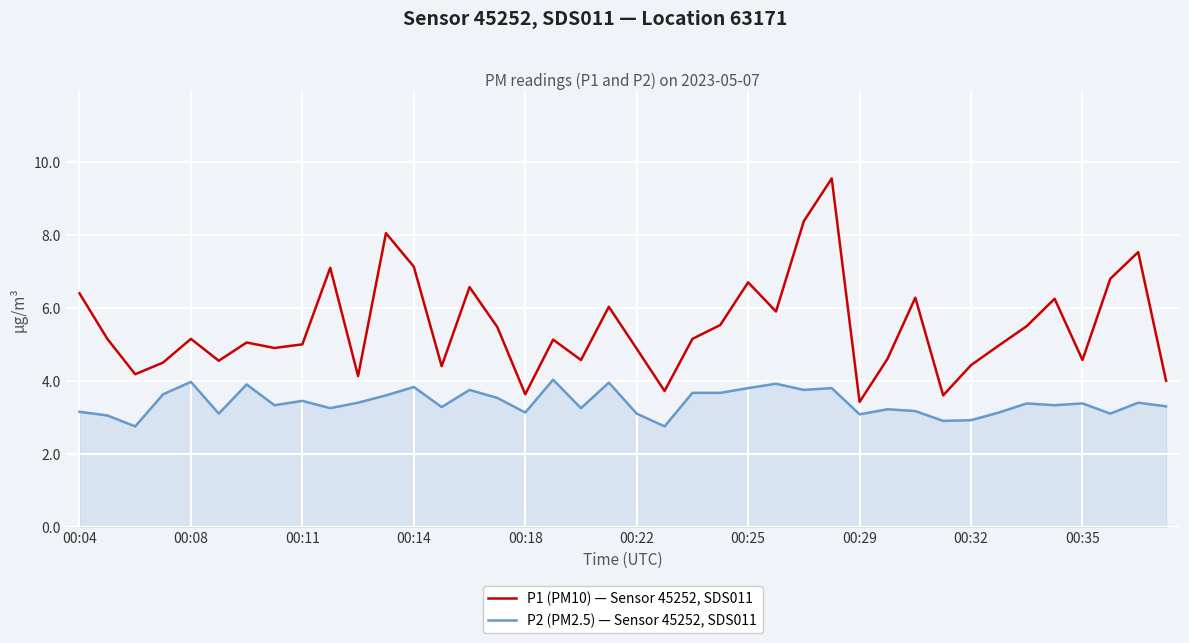

True or false: P2 (PM2.5) — Sensor 45252, SDS011 and P1 (PM10) — Sensor 45252, SDS011 intersect in this chart.

False